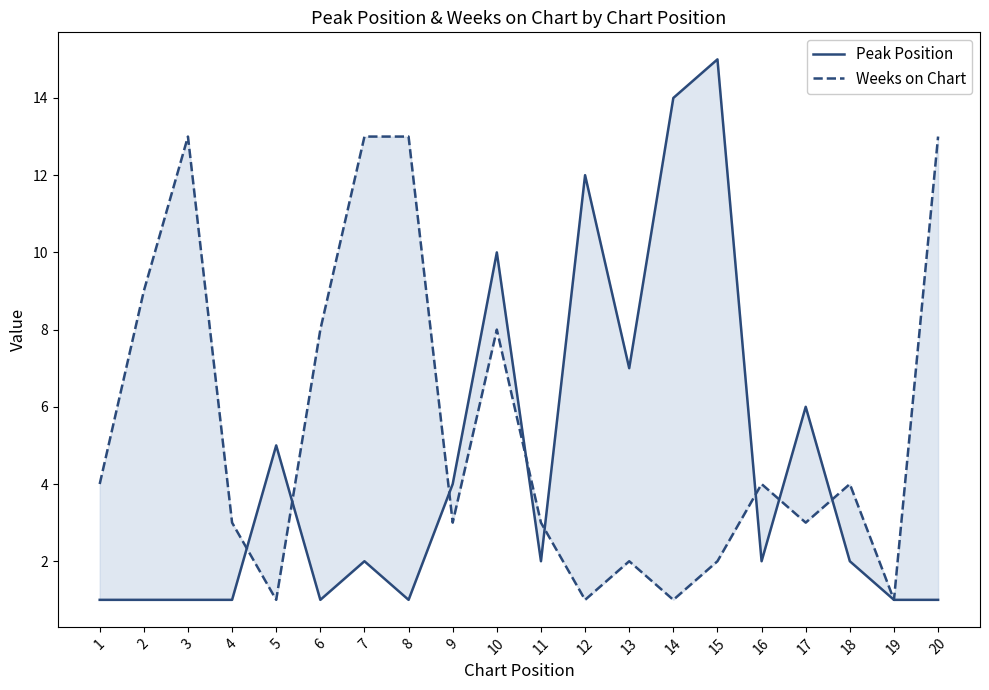

What is the value of the Peak Position point at the 10th from the left?

10